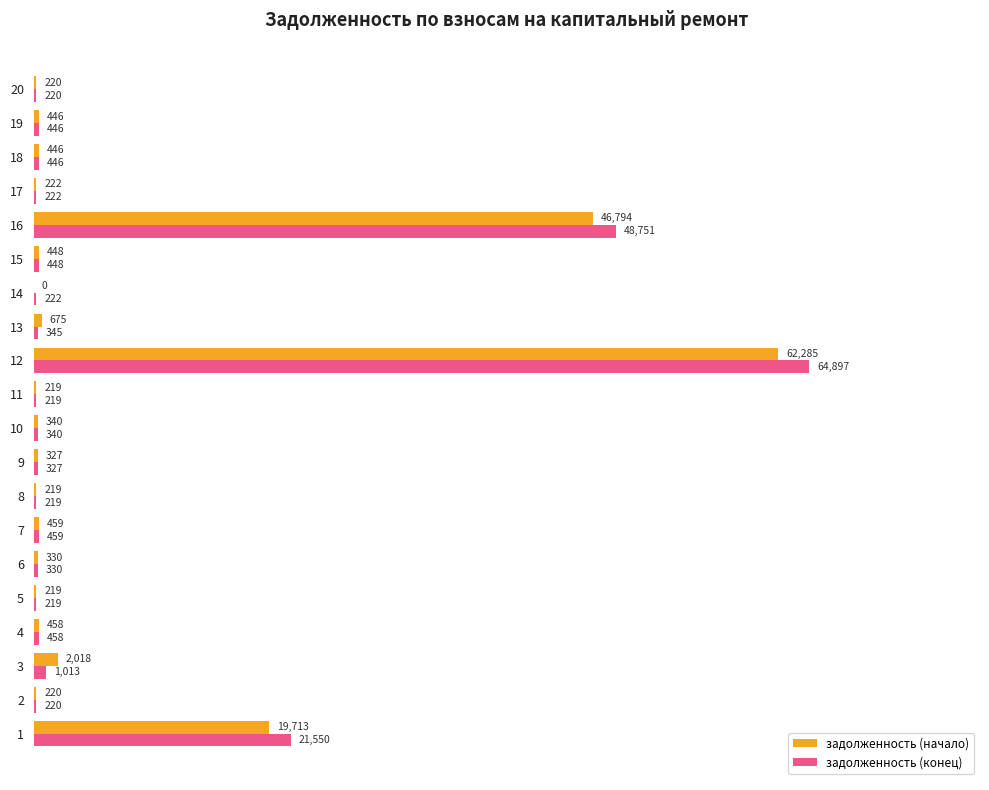

What value does the задолженность (конец) series have at 5?

219.1